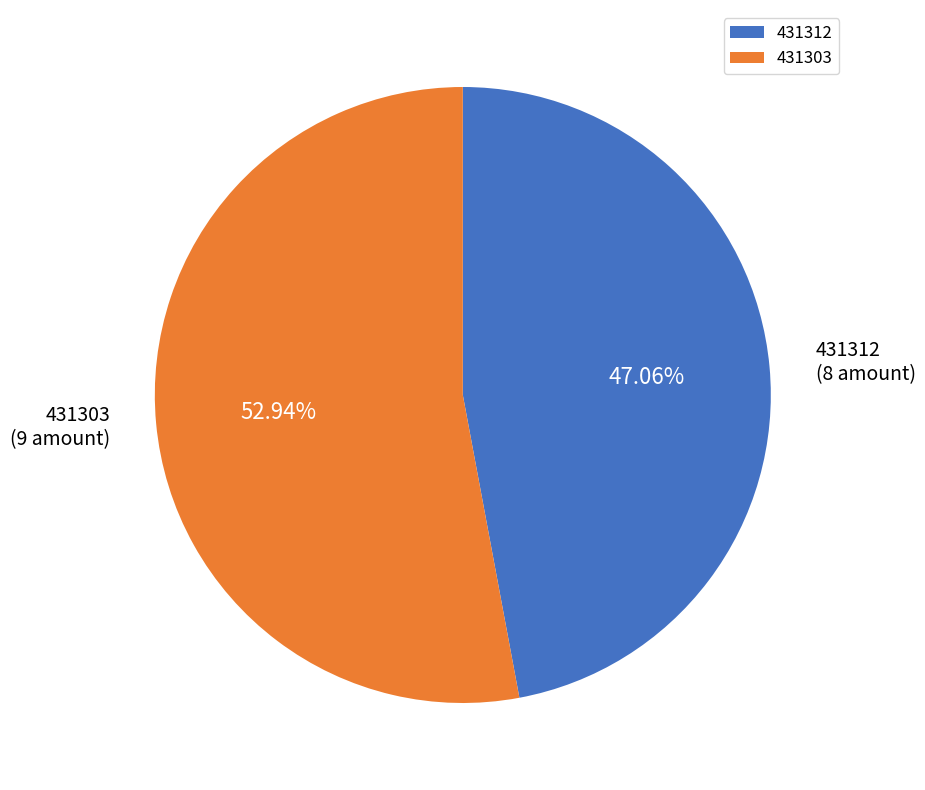

Which category has the biggest portion of the pie?

431303